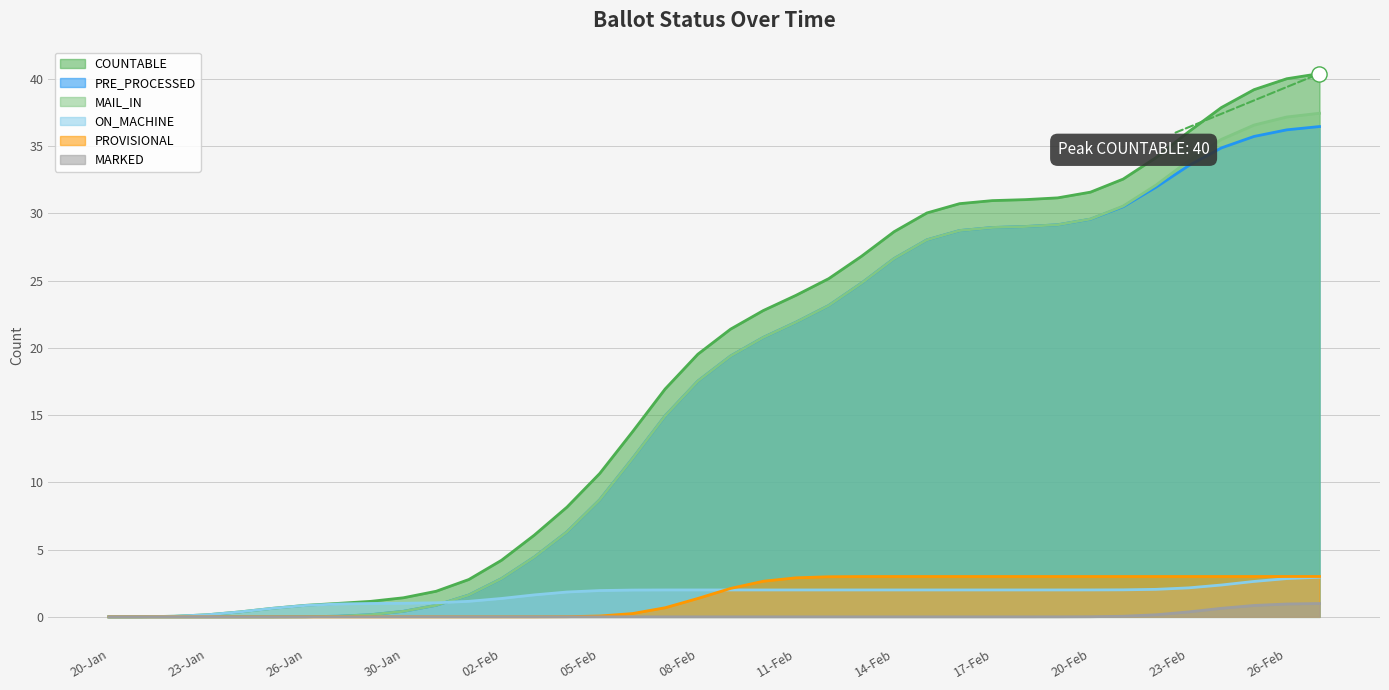

What is the total value across all series at 12-Feb?

76.4